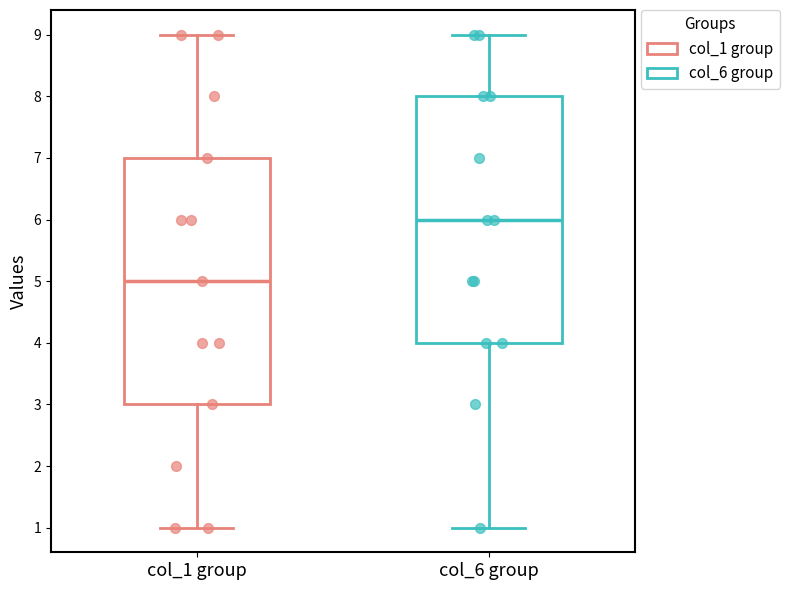

Where does the median line of the box for col_6 group sit on the y-axis? The values are not printed on the chart, so give them approximately, as read against the axis.

6